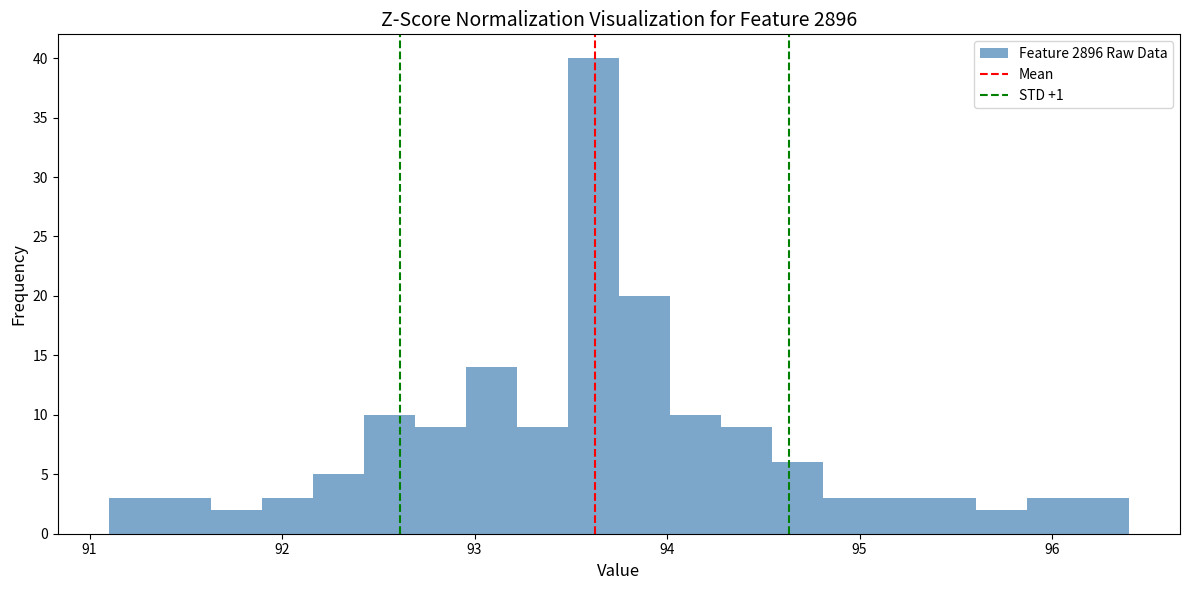

Read against the x-axis, roughly where is the centre of the tallest bar?

93.6